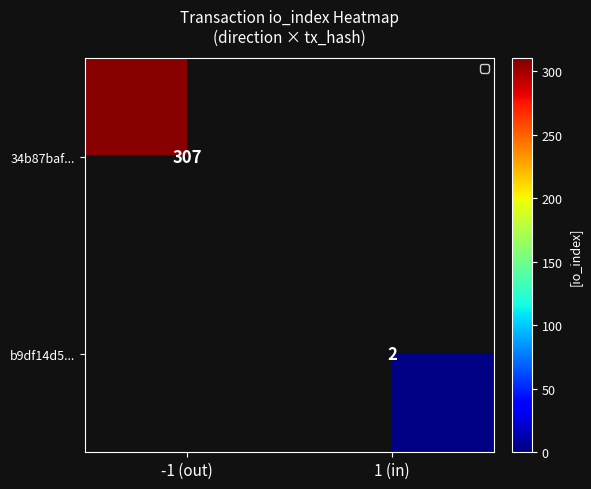

The value of b9df14d5... at 1 (in) is 2. True or false?

True